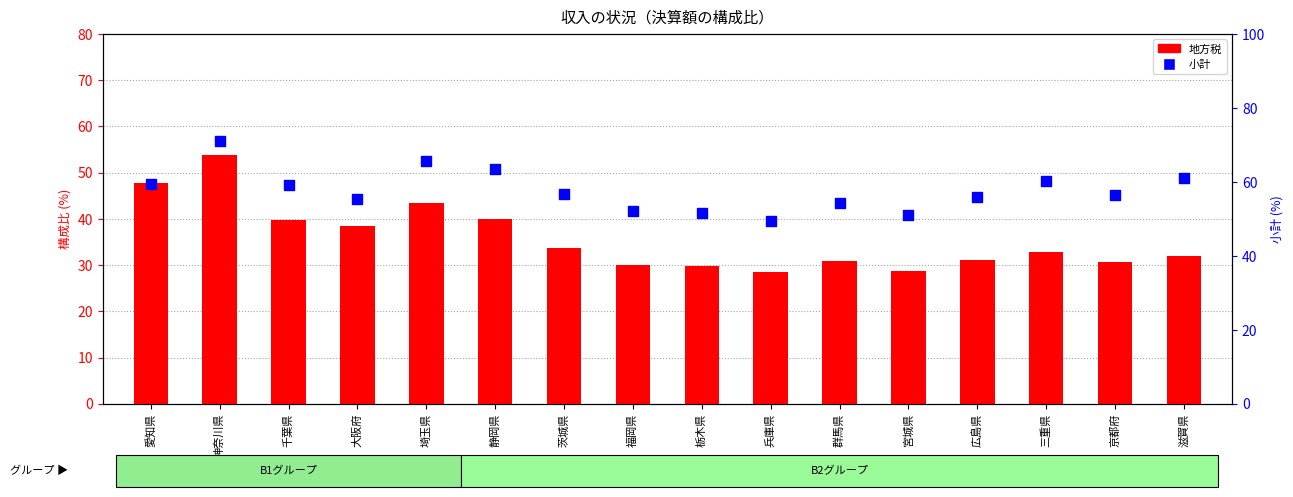

At which category is the sum across all series the highest?

神奈川県